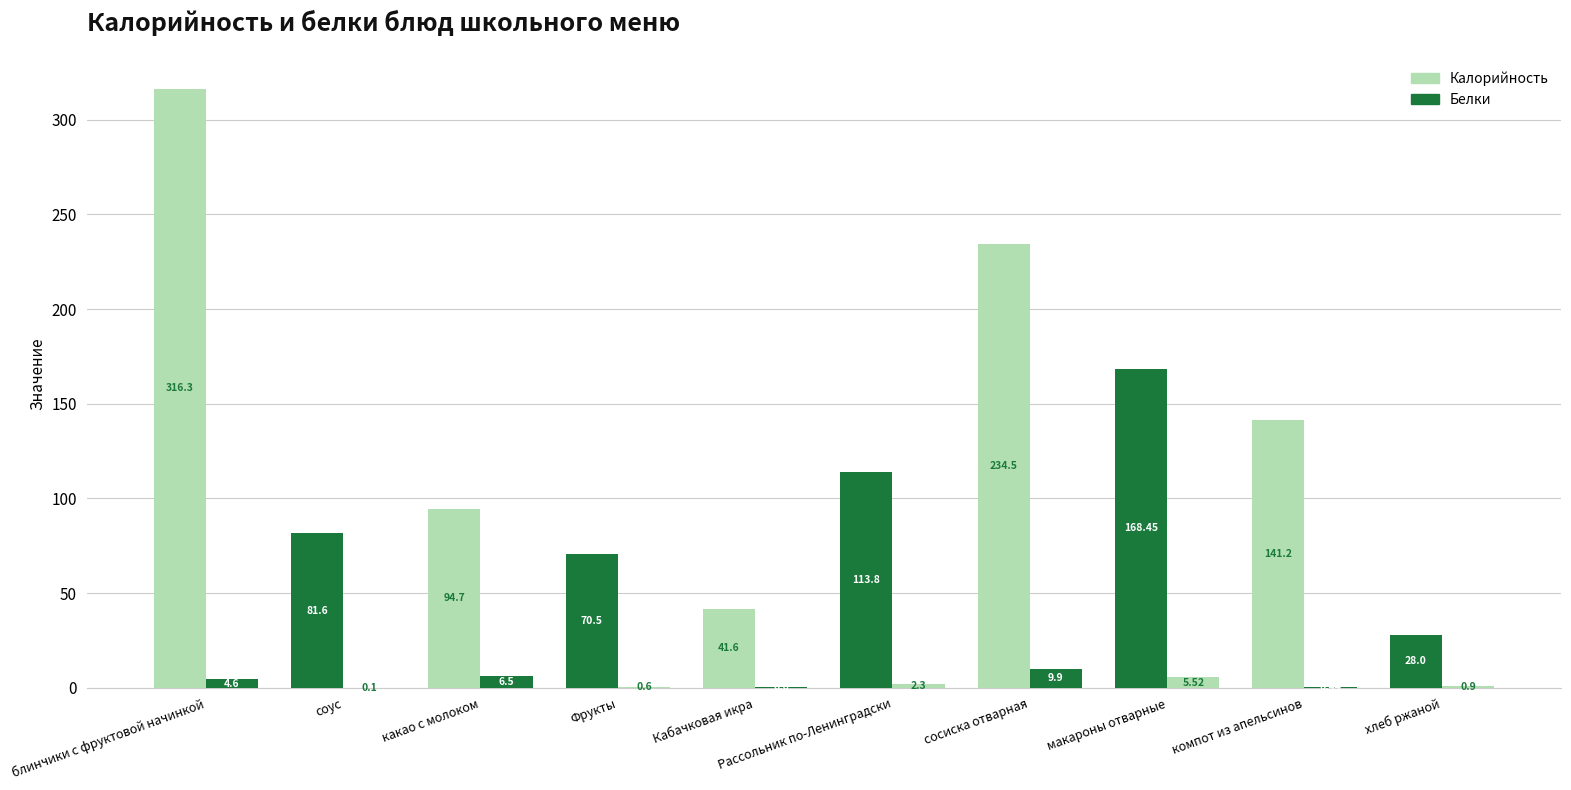

How many groups of bars are there?

10